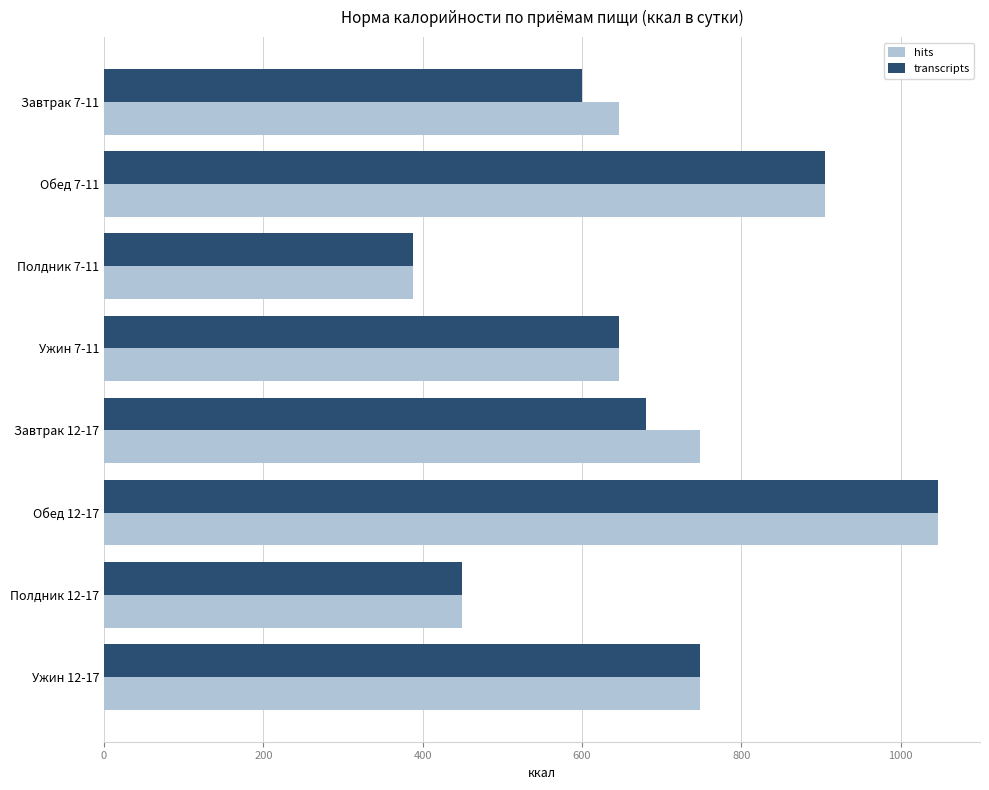

What is the lowest value of the hits series?

387.8